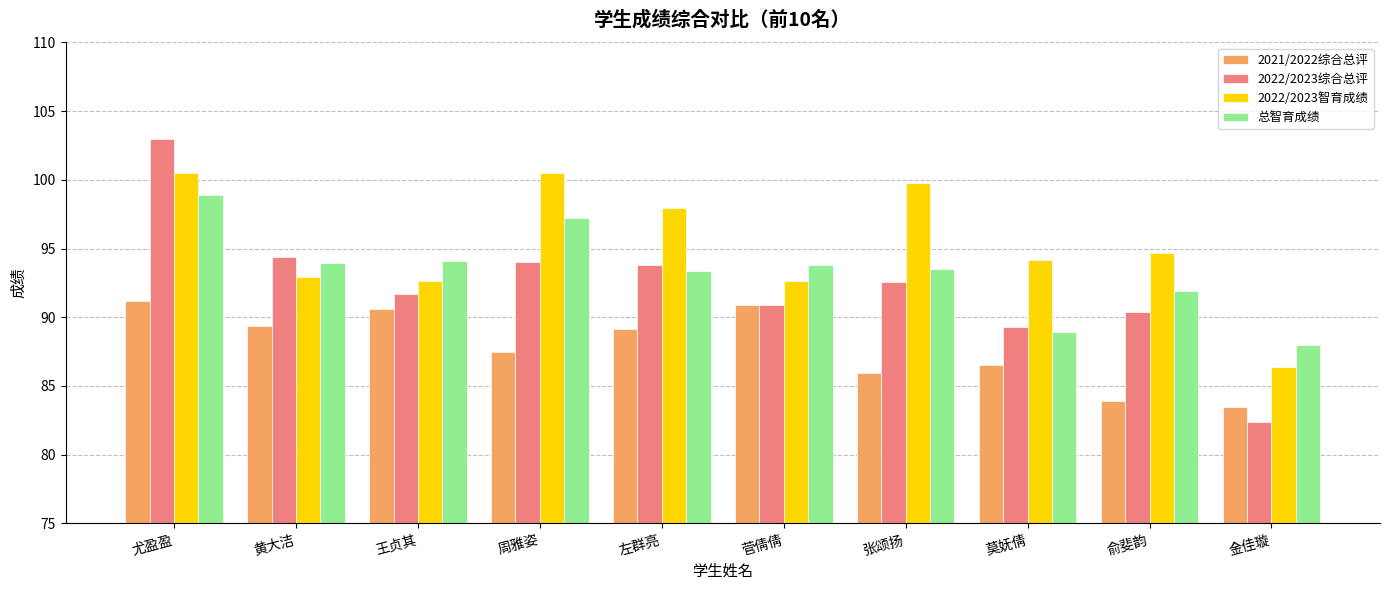

Rank the series by their average value, from lowest to highest.

2021/2022综合总评, 2022/2023综合总评, 总智育成绩, 2022/2023智育成绩